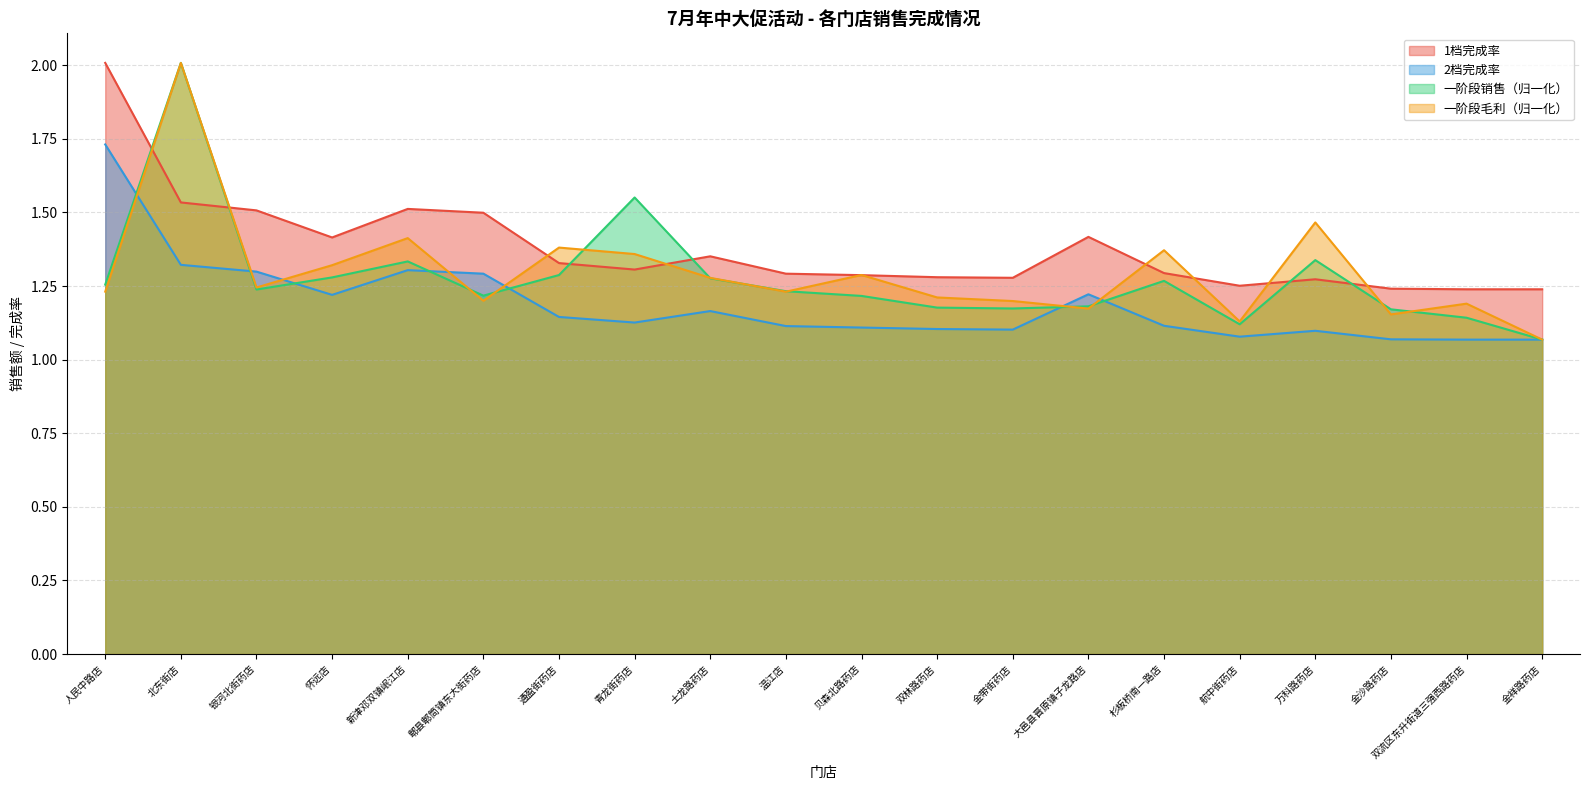

Reading left to right, extract all data points from this chart.

一阶段销售: 1.3	2.0	1.2	1.3	1.3	1.2	1.3	1.6	1.3	1.2	1.2	1.2	1.2	1.2	1.3	1.1	1.3	1.2	1.1	1.1
一阶段毛利: 1.2	2.0	1.2	1.3	1.4	1.2	1.4	1.4	1.3	1.2	1.3	1.2	1.2	1.2	1.4	1.1	1.5	1.2	1.2	1.1
1档完成率: 2.0	1.5	1.5	1.4	1.5	1.5	1.3	1.3	1.4	1.3	1.3	1.3	1.3	1.4	1.3	1.3	1.3	1.2	1.2	1.2
2档完成率: 1.7	1.3	1.3	1.2	1.3	1.3	1.1	1.1	1.2	1.1	1.1	1.1	1.1	1.2	1.1	1.1	1.1	1.1	1.1	1.1